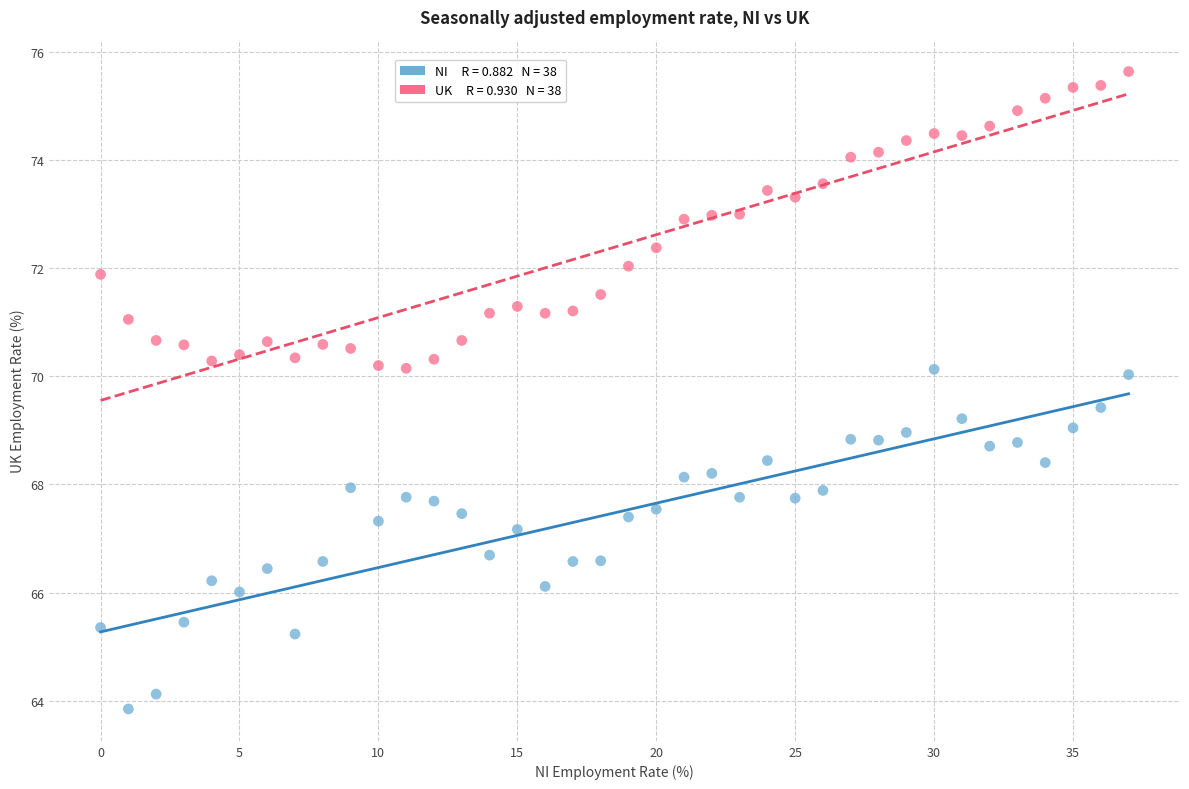

Across all data points, what is the range of Y values (max minus min)?

11.8